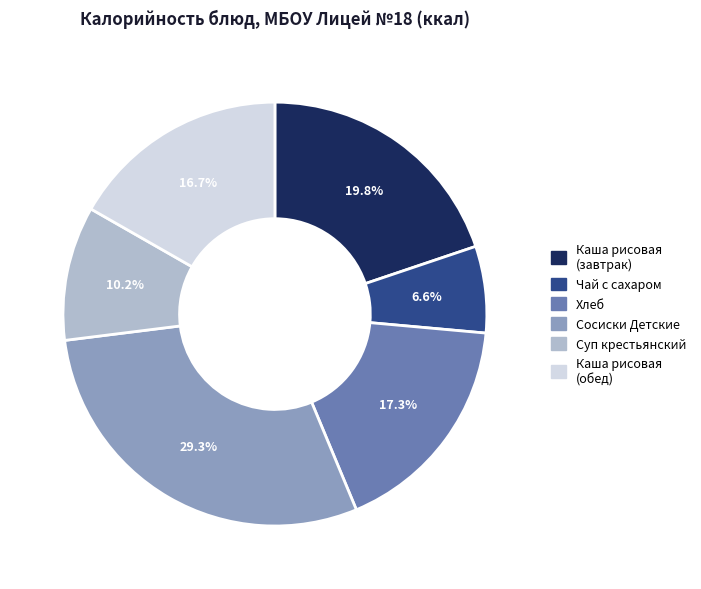

Combined, do Суп крестьянский and Сосиски Детские account for over 50%?

No